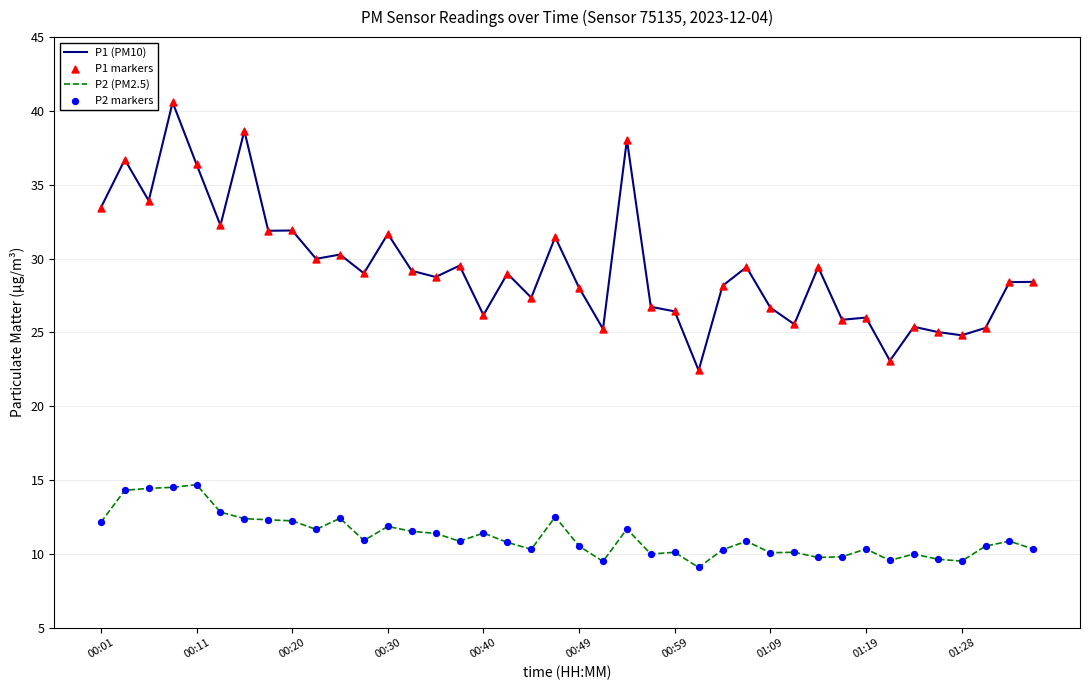

Which series has the largest range (max minus min)?

P1 (PM10)